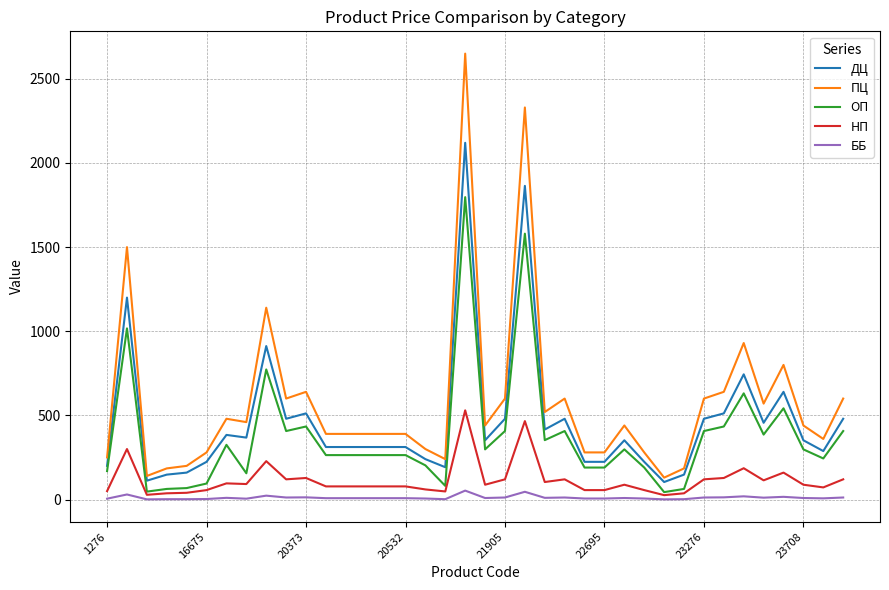

What are all the series names shown in the legend?

ДЦ, ПЦ, ОП, НП, ББ